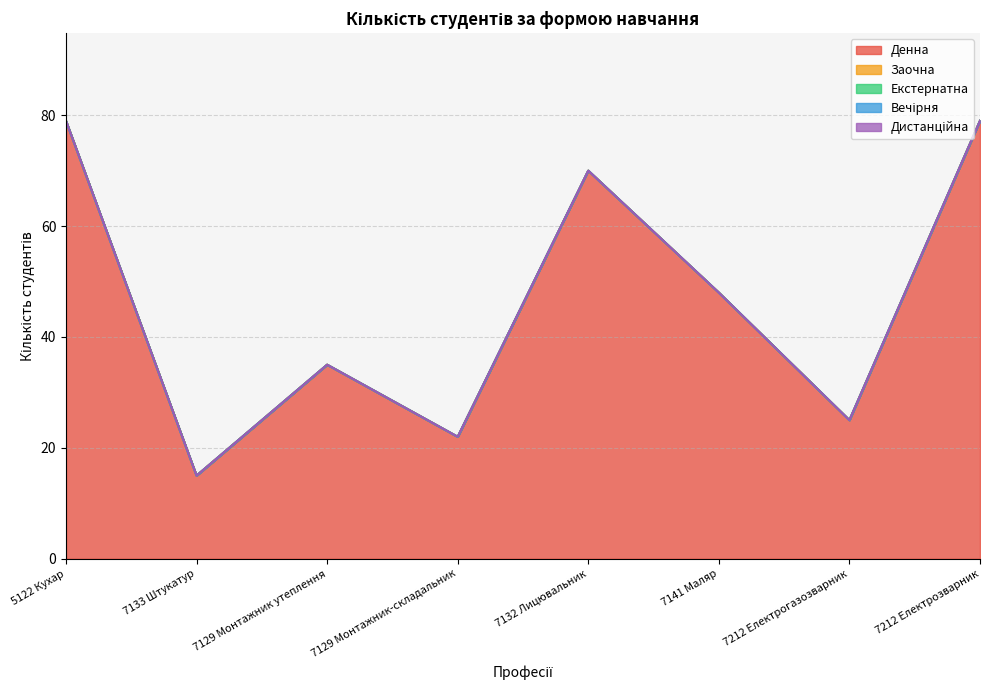

Which category has the highest value across all series?

5122 Кухар